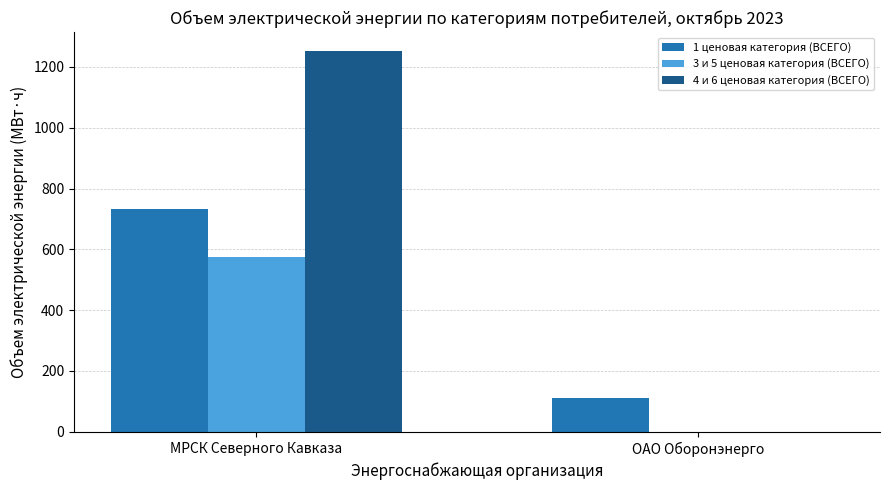

Is it true that 3 и 5 ценовая категория (ВСЕГО) equals 374.0 at ОАО Оборонэнерго?

False